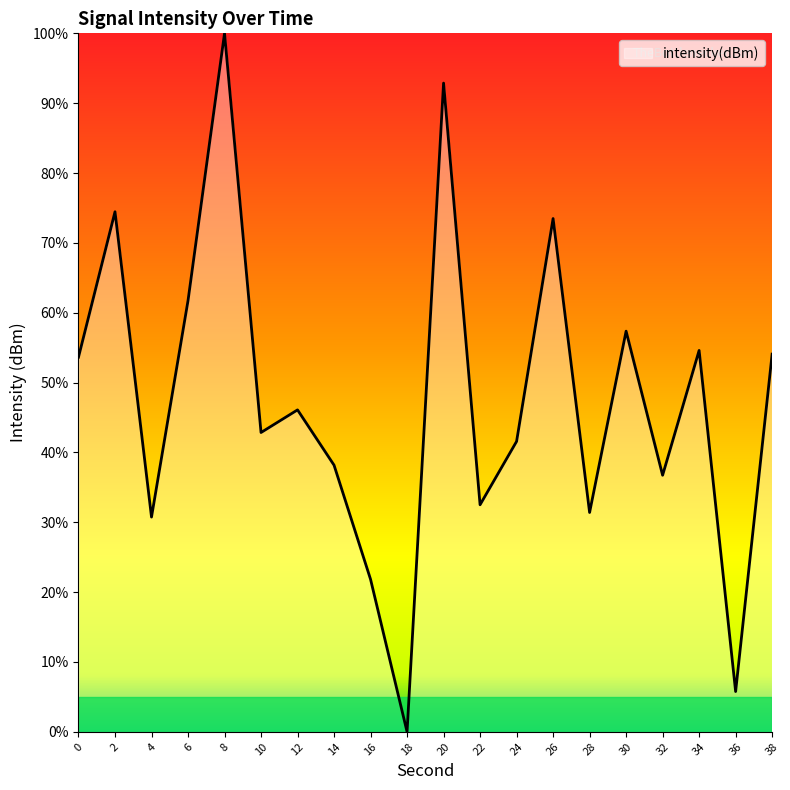

What is the change in value from 0 to 22?

-21.1